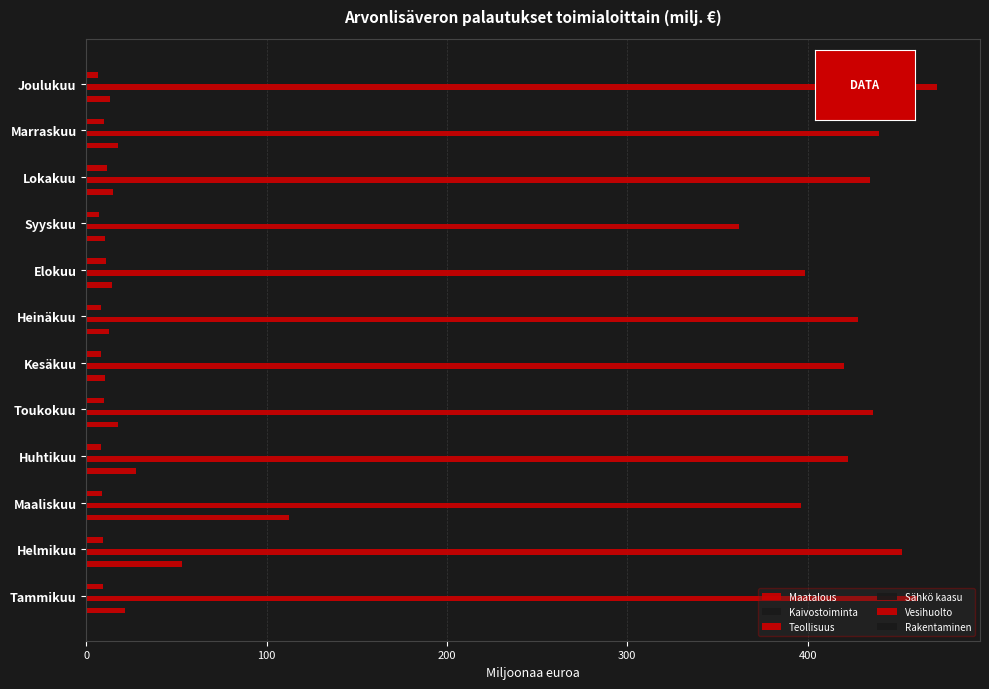

Count the number of data series in this chart.

6